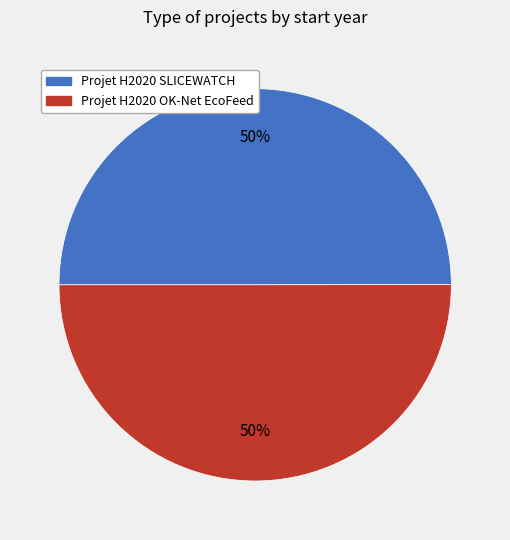

How many slices are in this pie chart?

2